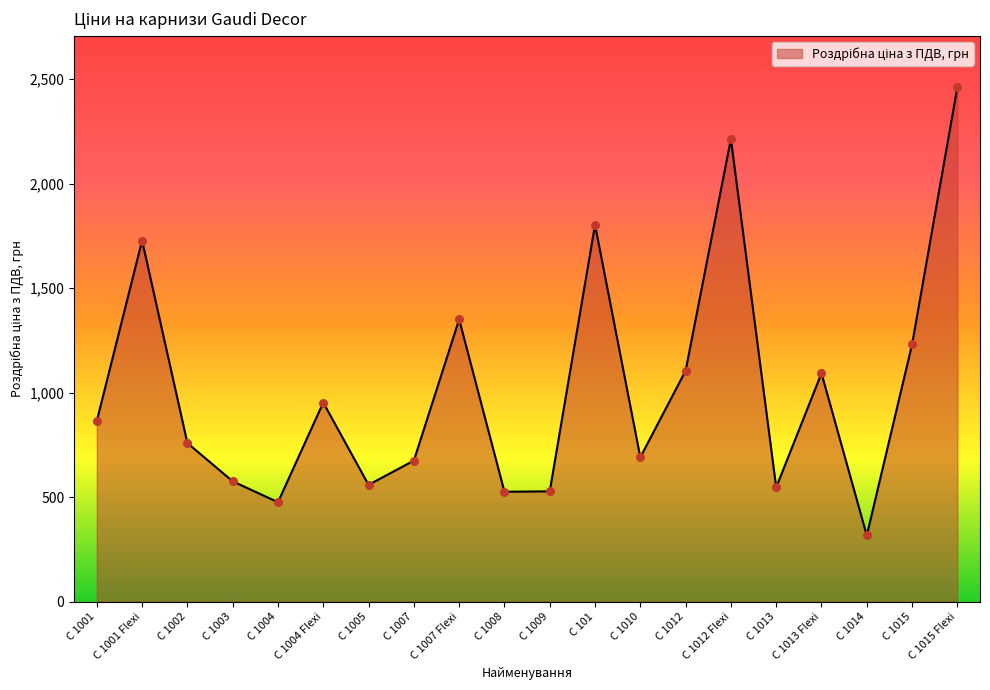

What is the change in value from C 1001 Flexi to C 1012?

-623